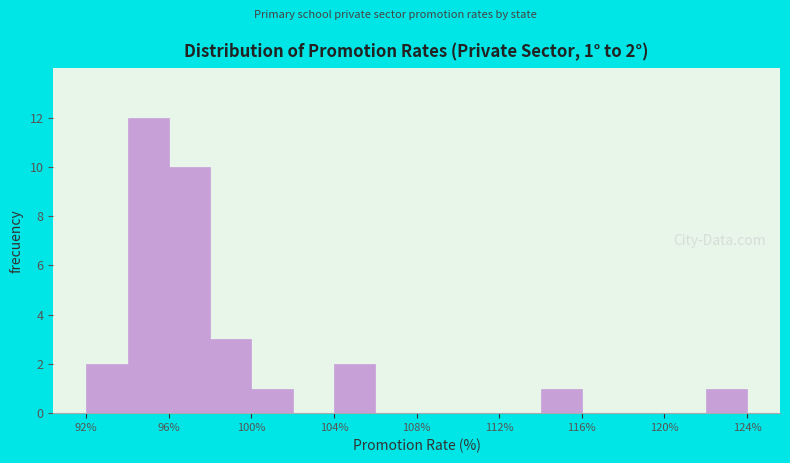

Over which range of the x-axis is the bar tallest?

94 to 96